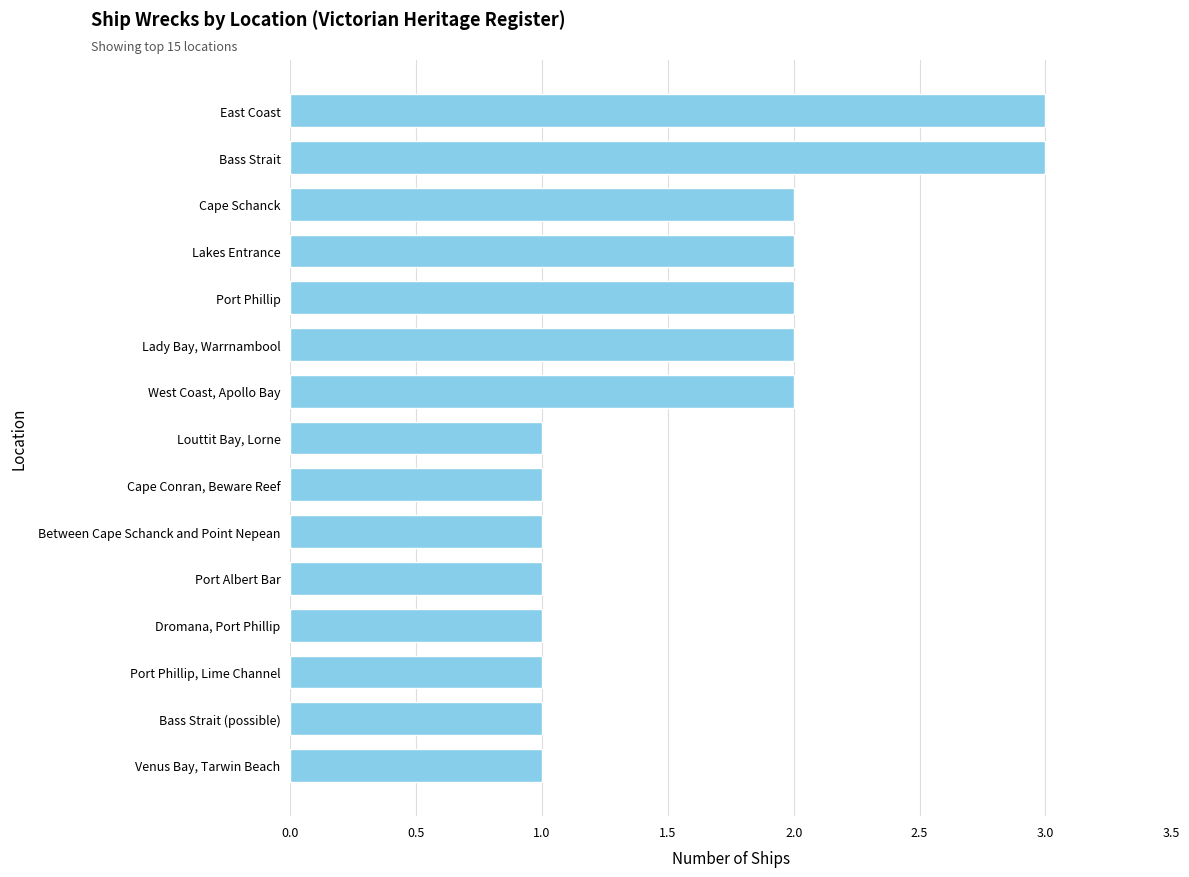

What is the difference between the maximum and minimum values?

2